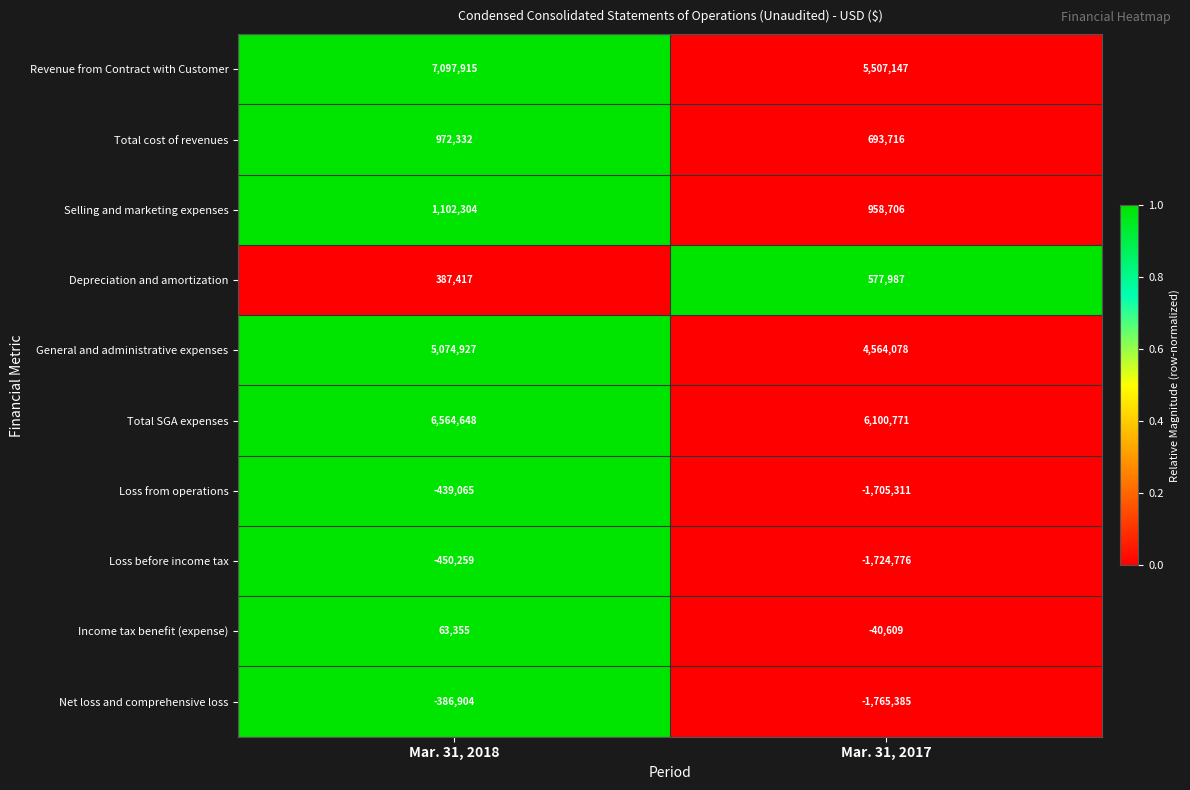

What is the difference between the General and administrative expenses values at Mar. 31, 2018 and Mar. 31, 2017?

510849